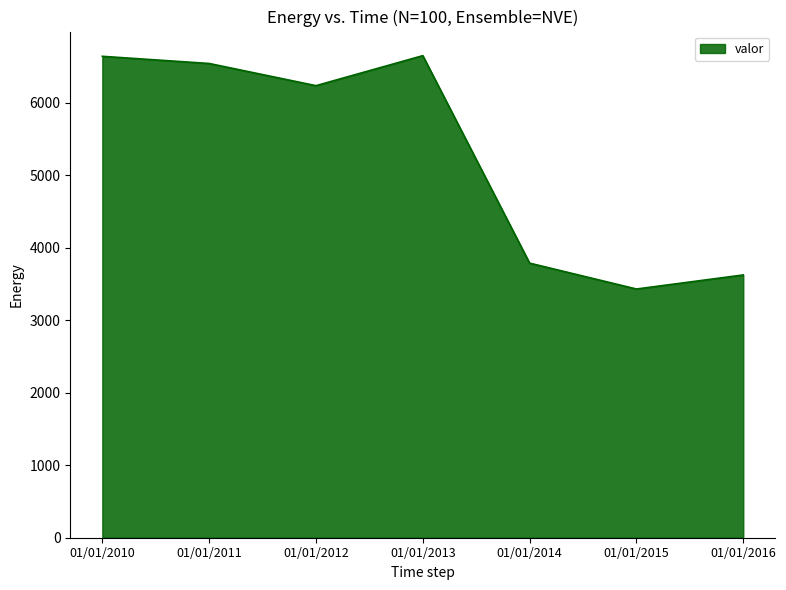

What is the smallest value displayed?

3431